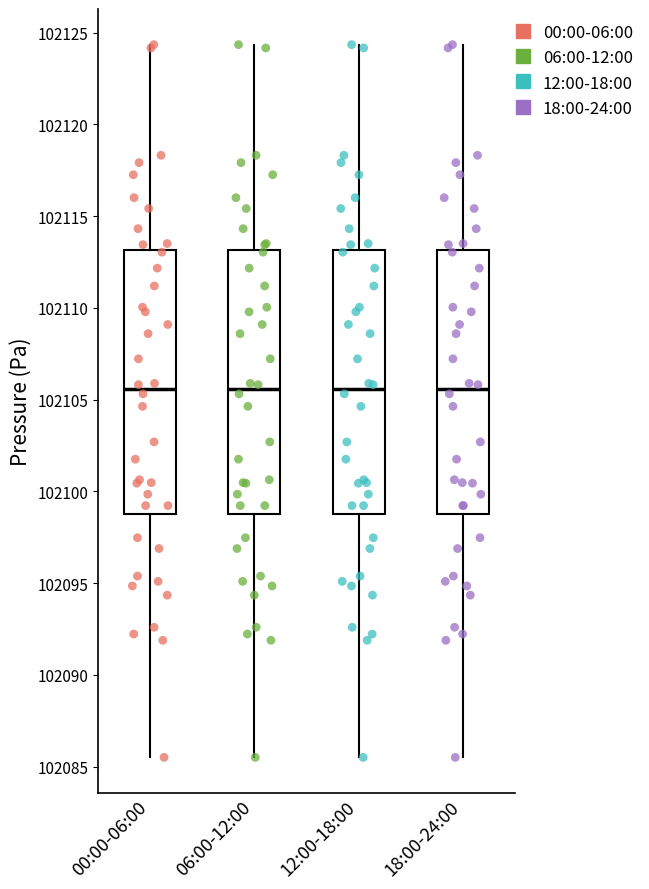

Reading left to right, transcribe this box plot: for each box, give where its median line is, the range the box spans, and where its two whiskers end, as read against the y-axis. The values are not printed on the chart, so give them approximately, as read against the axis.

00:00-06:00: median 102105.5, box 102099.0 to 102113.0, whiskers 102085.5 to 102124.5
06:00-12:00: median 102105.5, box 102099.0 to 102113.0, whiskers 102085.5 to 102124.5
12:00-18:00: median 102105.5, box 102099.0 to 102113.0, whiskers 102085.5 to 102124.5
18:00-24:00: median 102105.5, box 102099.0 to 102113.0, whiskers 102085.5 to 102124.5